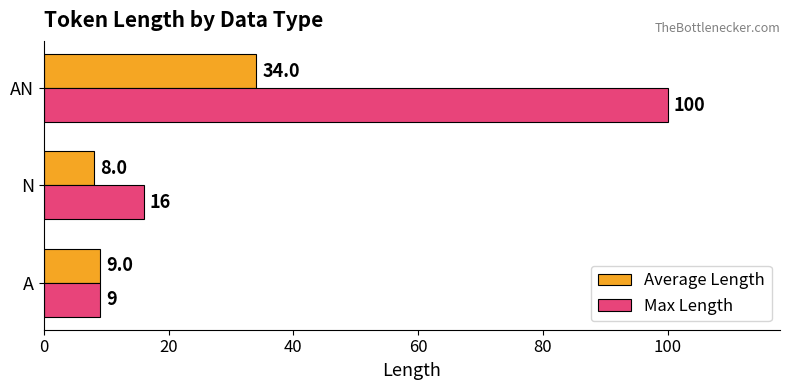

What is the average value of the Max Length series?

42